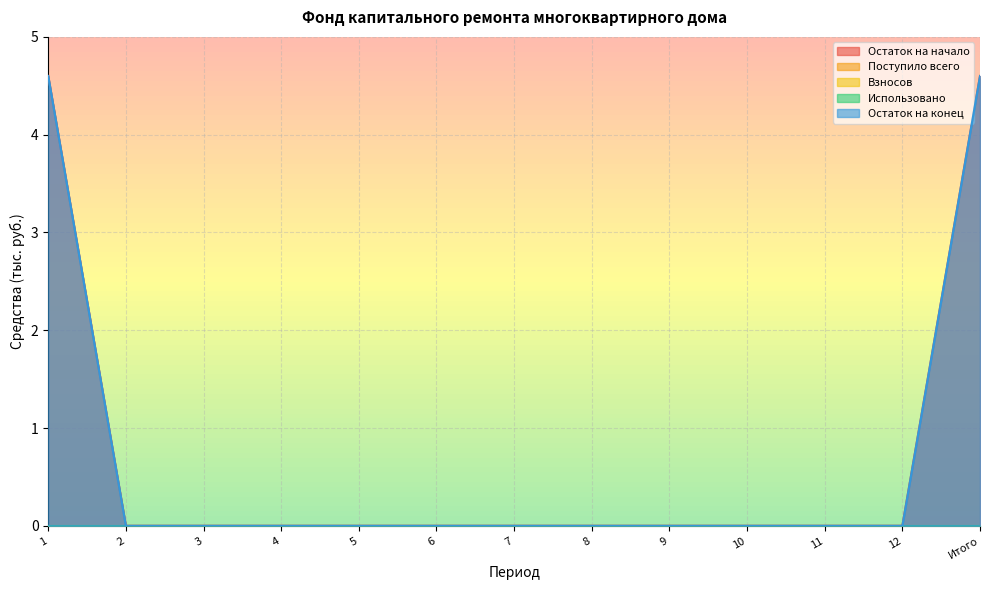

True or false: Остаток на начало and Взносов cross at least once.

False